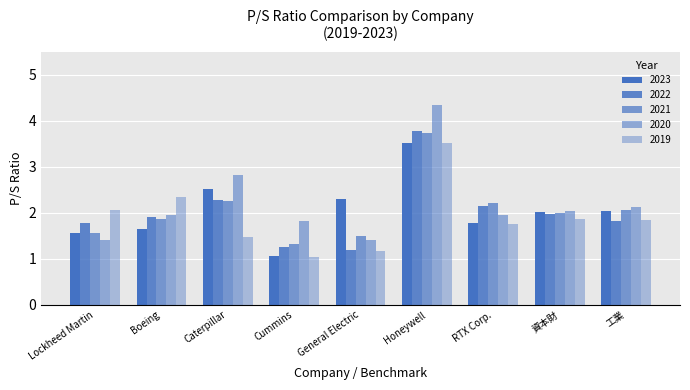

How many bars are there in total?

45